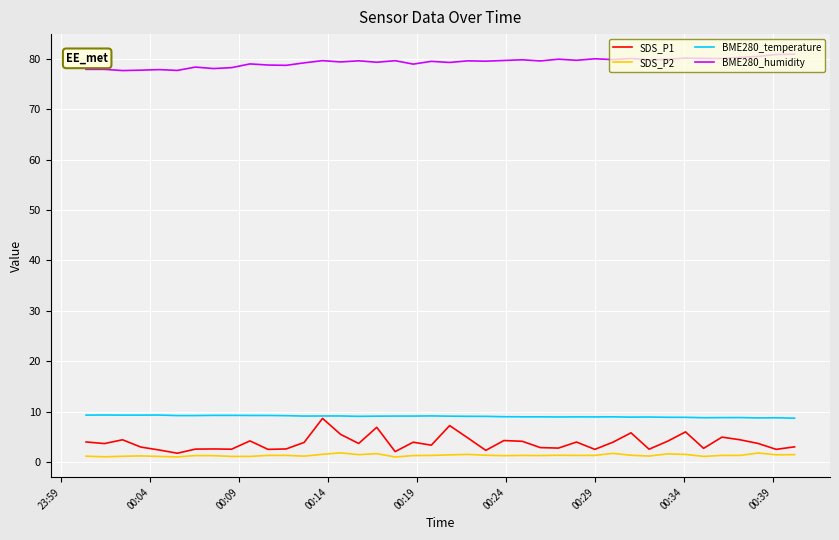

What is the maximum value for SDS_P1?

8.7